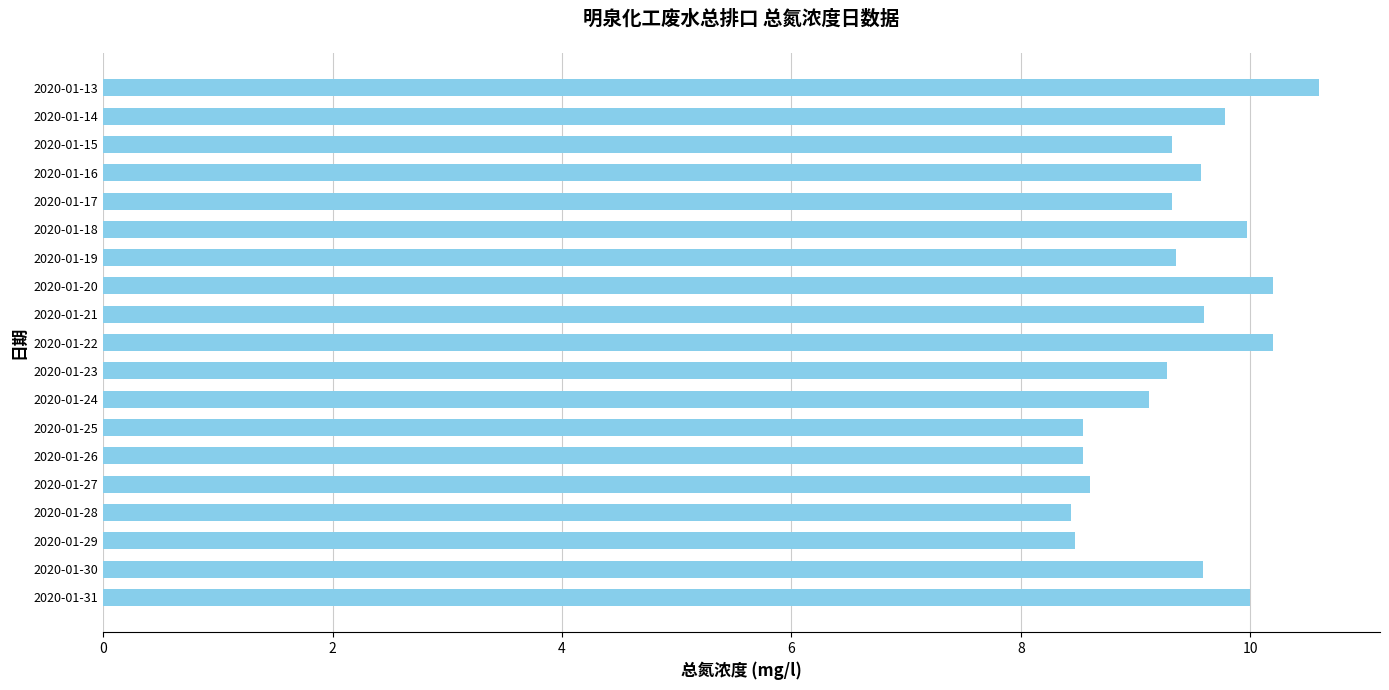

How many data points are above 9?

14